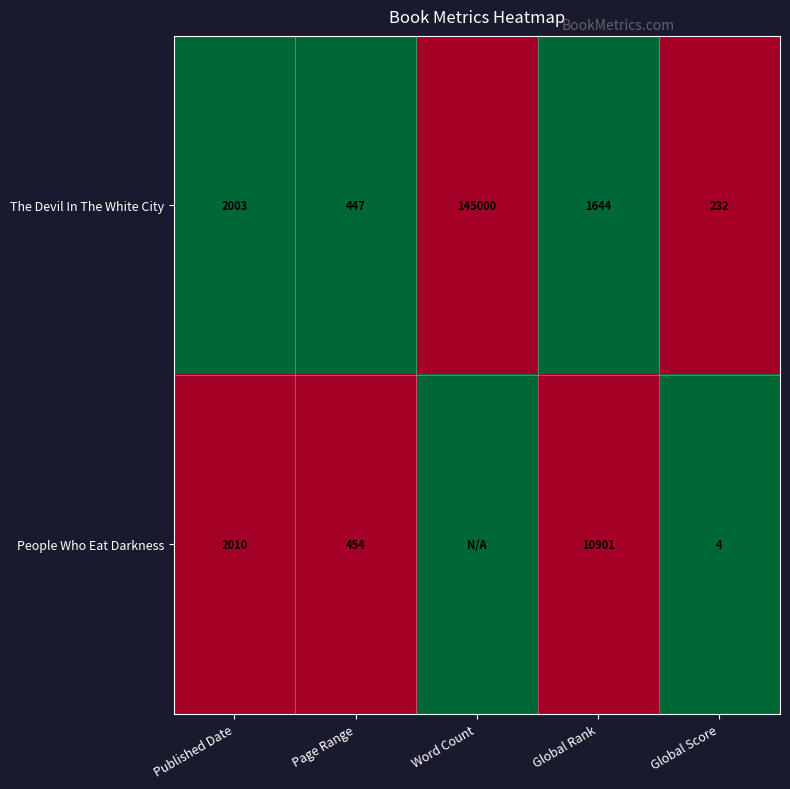

What is the difference between the The Devil In The White City values at Published Date and Global Rank?

359